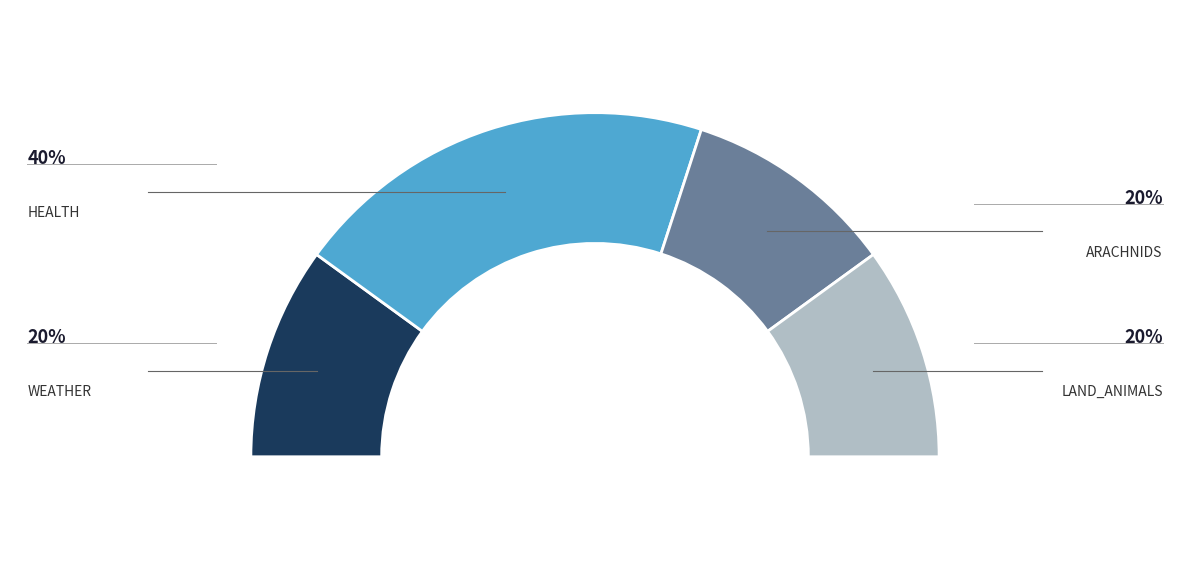

Rank the categories by value from lowest to highest.

WEATHER, ARACHNIDS, LAND_ANIMALS, HEALTH